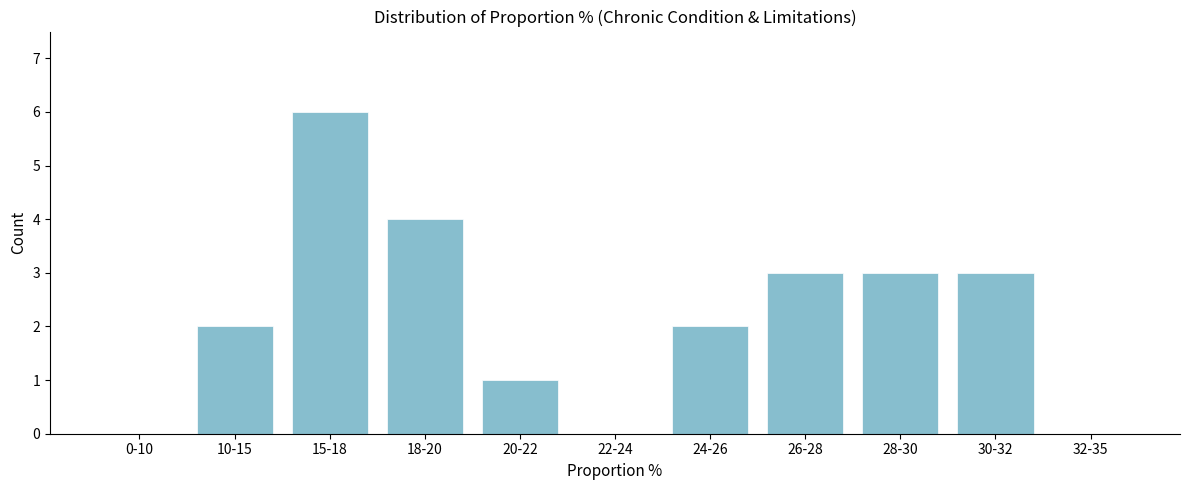

Reading left to right, transcribe all the data shown in this chart.

0-10=0	10-15=2	15-18=6	18-20=4	20-22=1	22-24=0	24-26=2	26-28=3	28-30=3	30-32=3	32-35=0